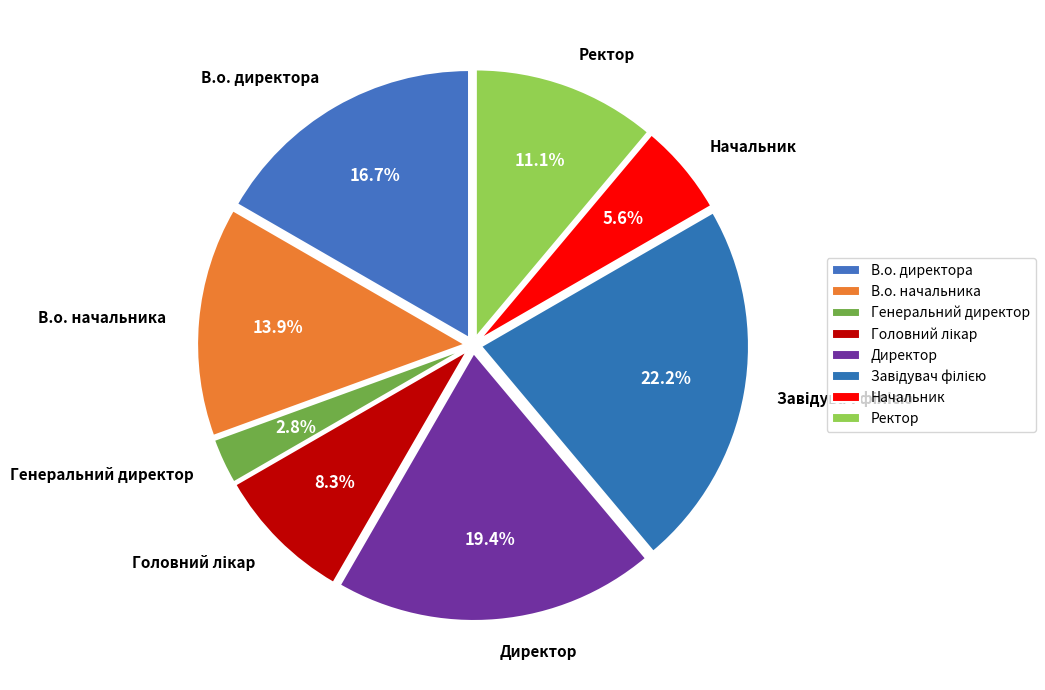

Does Директор represent more than half of the total?

No